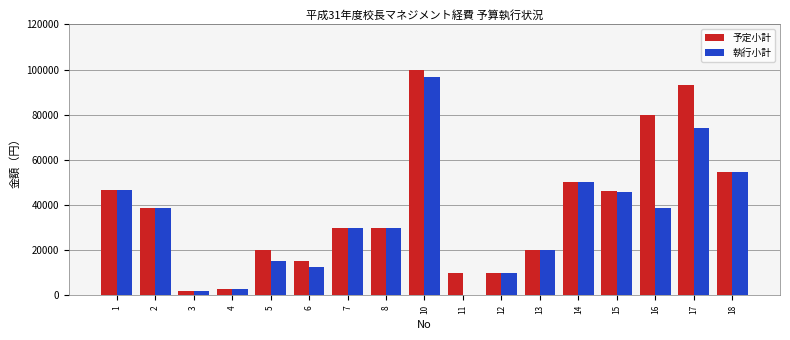

Which series has the largest total across all categories?

予定小計